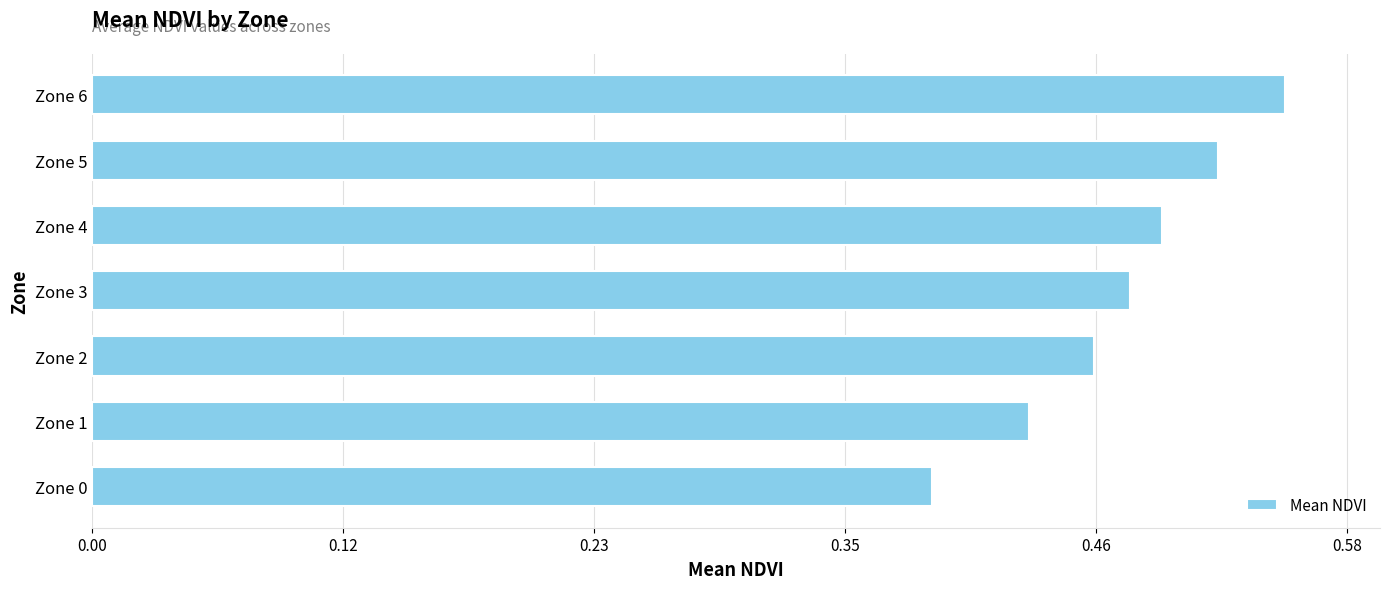

What is the sum of all values?

3.3